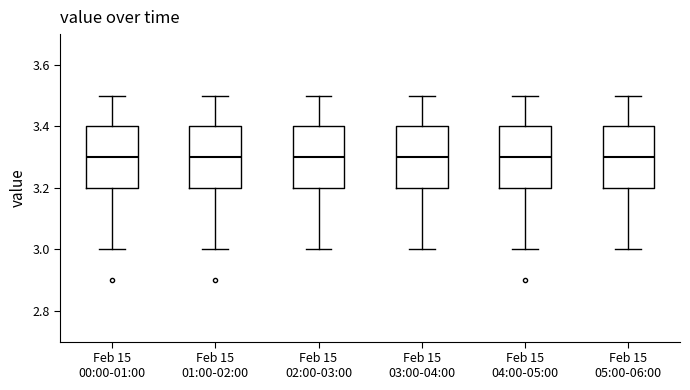

Reading left to right, read every box against the y-axis: the position of its median line, the range the box covers, and the ends of its whiskers. The values are not printed on the chart, so give them approximately, as read against the axis.

Feb 15 00:00-01:00: median 3.3, box 3.2 to 3.4, whiskers 3.0 to 3.5
Feb 15 01:00-02:00: median 3.3, box 3.2 to 3.4, whiskers 3.0 to 3.5
Feb 15 02:00-03:00: median 3.3, box 3.2 to 3.4, whiskers 3.0 to 3.5
Feb 15 03:00-04:00: median 3.3, box 3.2 to 3.4, whiskers 3.0 to 3.5
Feb 15 04:00-05:00: median 3.3, box 3.2 to 3.4, whiskers 3.0 to 3.5
Feb 15 05:00-06:00: median 3.3, box 3.2 to 3.4, whiskers 3.0 to 3.5